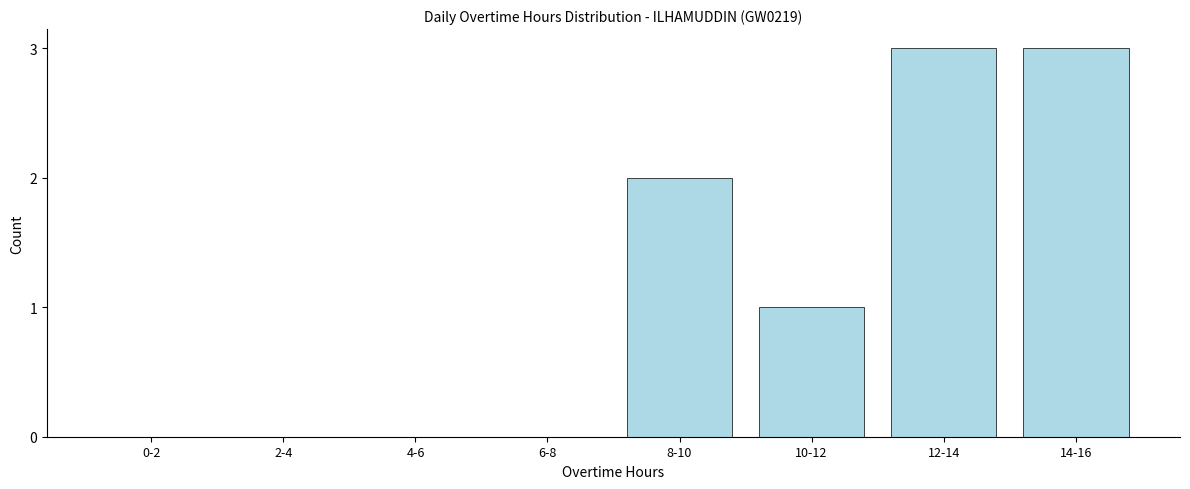

Reading left to right, list all the values displayed in this chart.

0-2=0	2-4=0	4-6=0	6-8=0	8-10=2	10-12=1	12-14=3	14-16=3